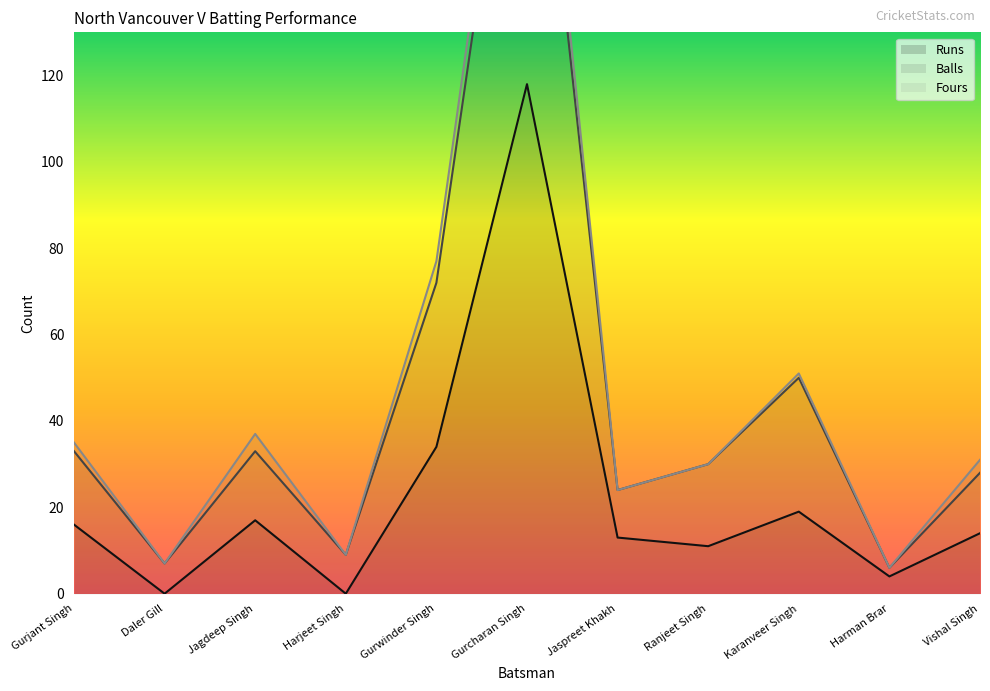

What is the average value of the Runs series?

22